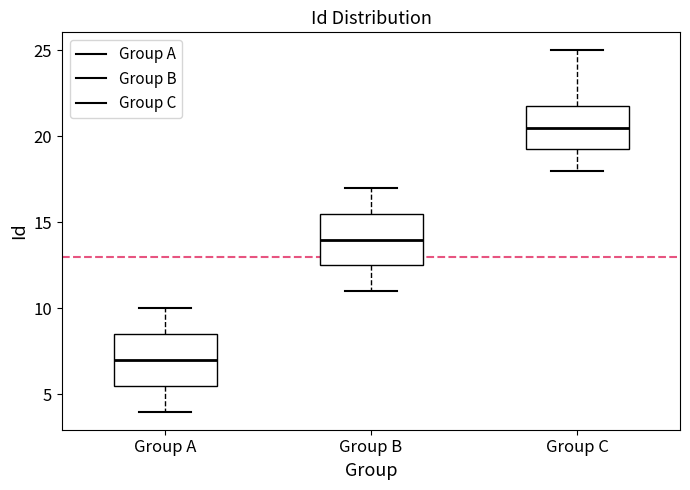

Reading left to right, read every box against the y-axis: the position of its median line, the range the box covers, and the ends of its whiskers. The values are not printed on the chart, so give them approximately, as read against the axis.

Group A: median 7.0, box 5.5 to 8.5, whiskers 4.0 to 10.0
Group B: median 14.0, box 12.5 to 15.5, whiskers 11.0 to 17.0
Group C: median 20.5, box 19.5 to 22.0, whiskers 18.0 to 25.0